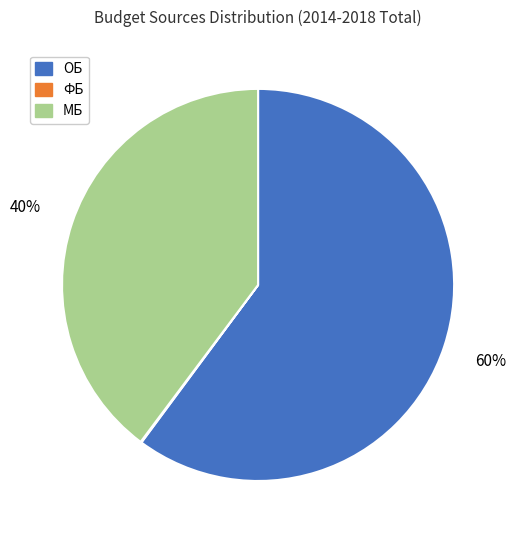

Is it true that ОБ is 60% of the pie?

True